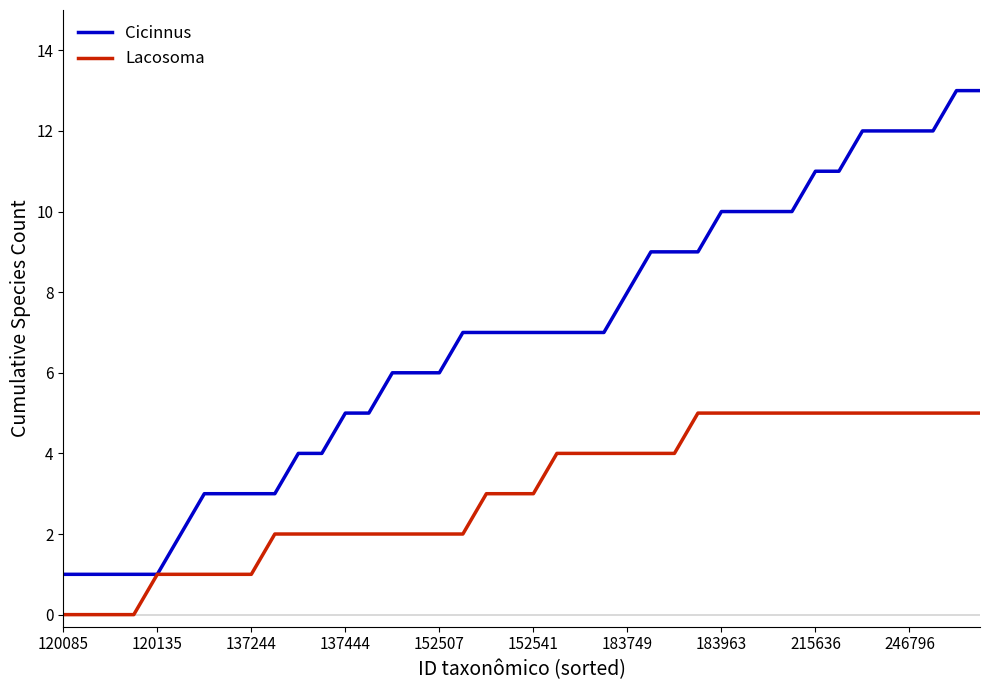

Which series has the widest spread of values?

Cicinnus